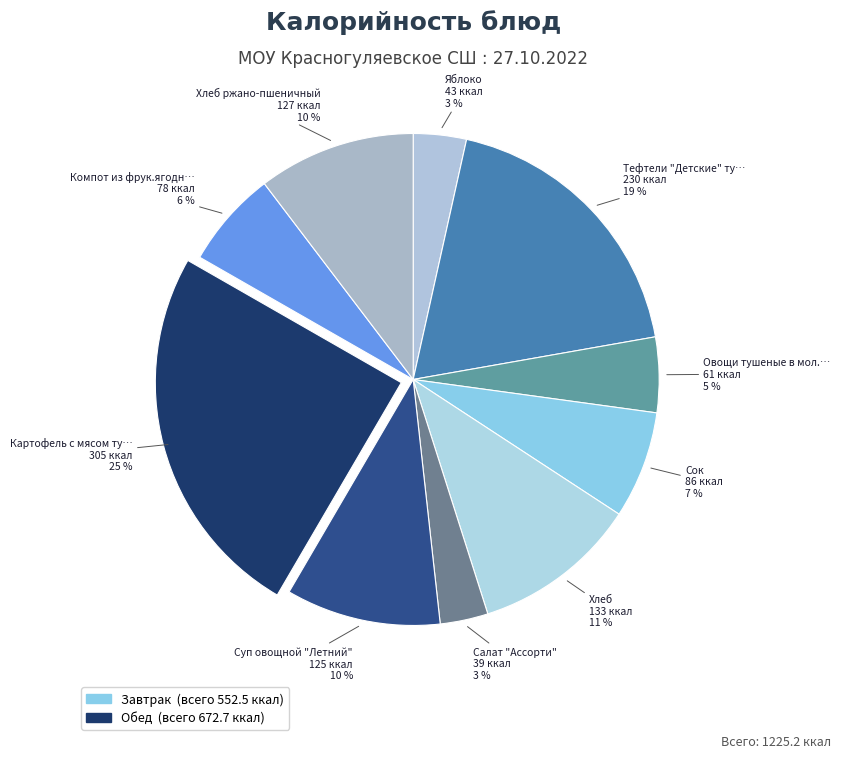

Count the number of slices in the pie.

10